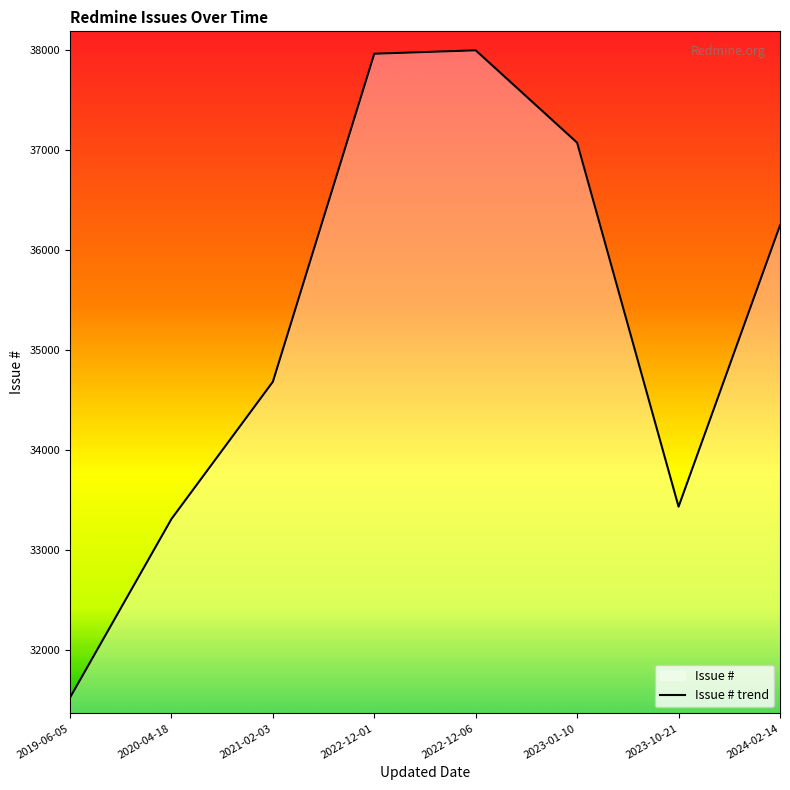

What is the value of the 8th point from the left?

36245